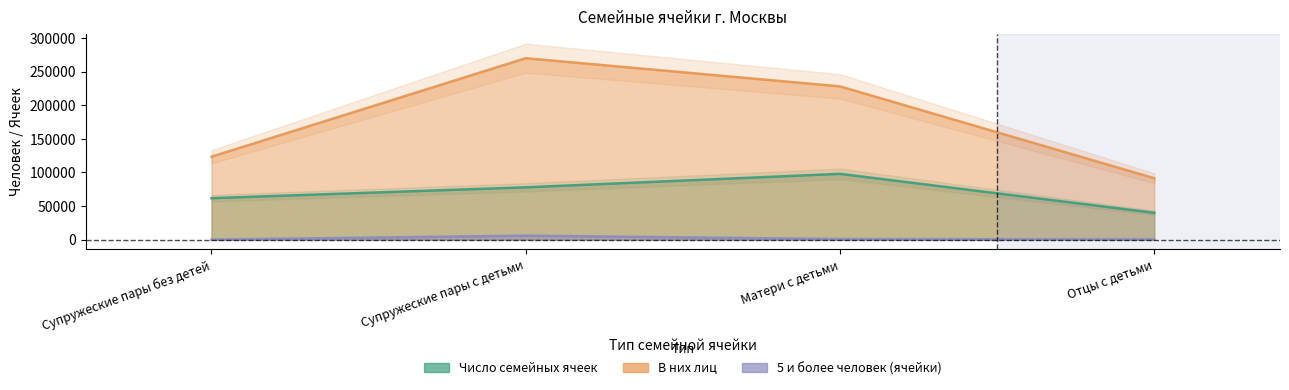

Which category has the lowest value across all series?

Супружеские пары без детей